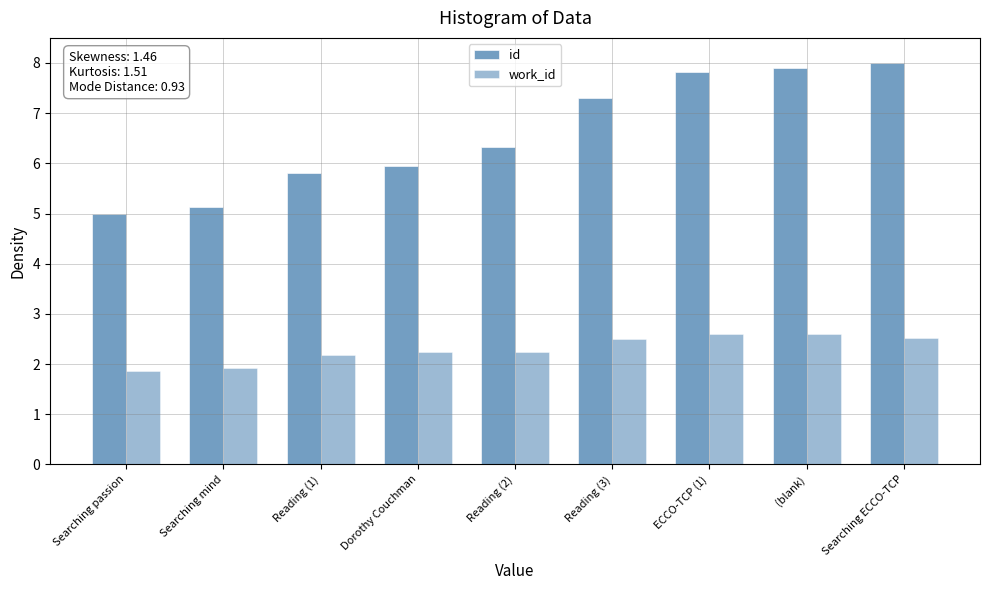

Count the number of categories in the chart.

9